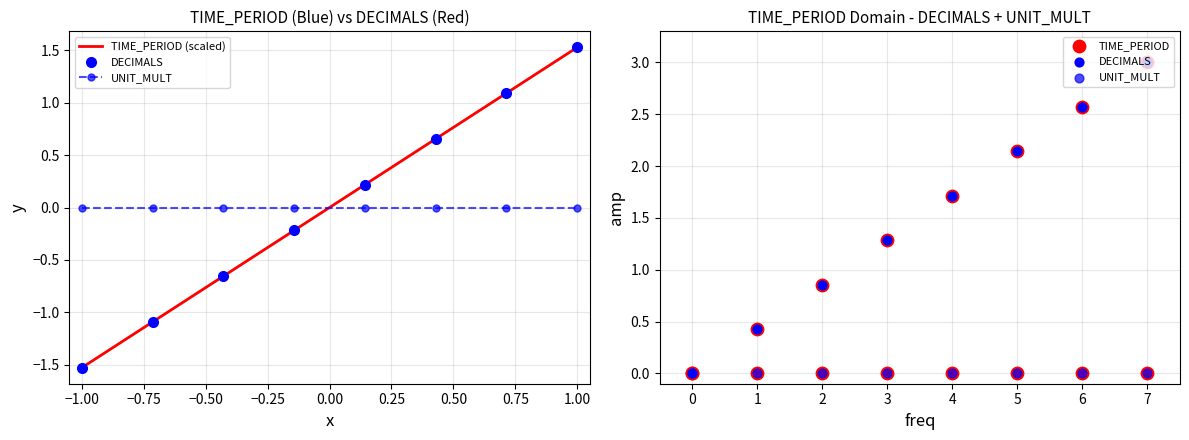

Is the value of TIME_PERIOD (scaled) at −0.50 greater than the value of DECIMALS at 0.50?

No